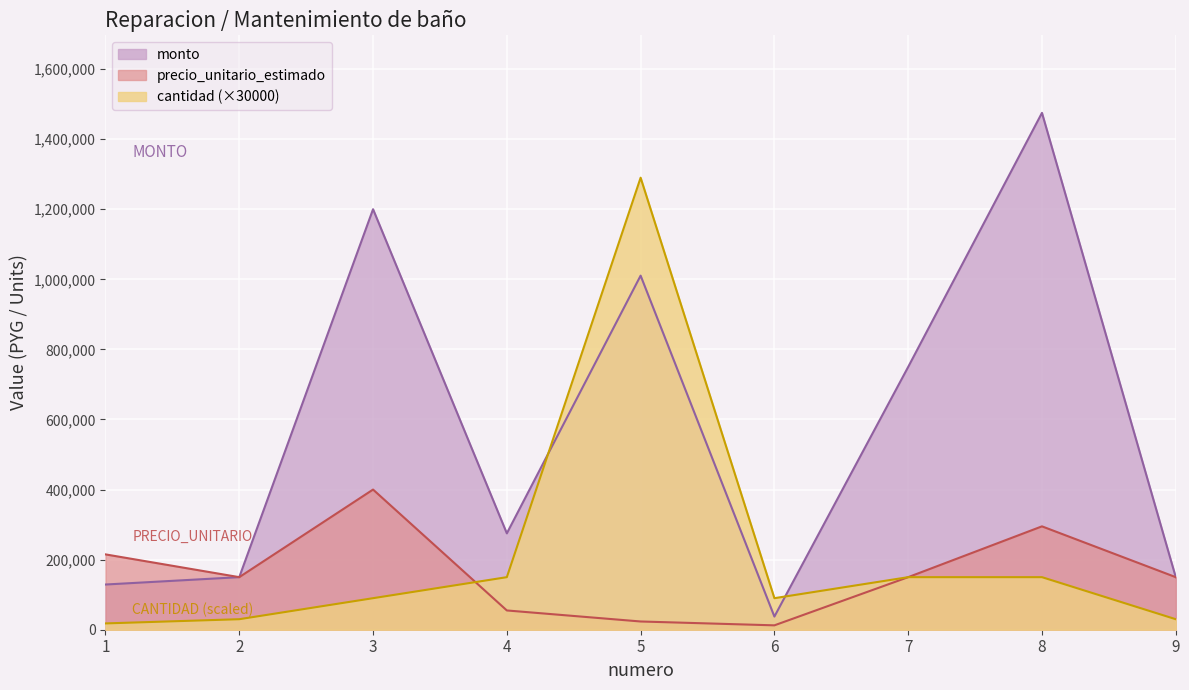

Between which two adjacent categories do precio_unitario_estimado and cantidad first intersect?

3 and 4